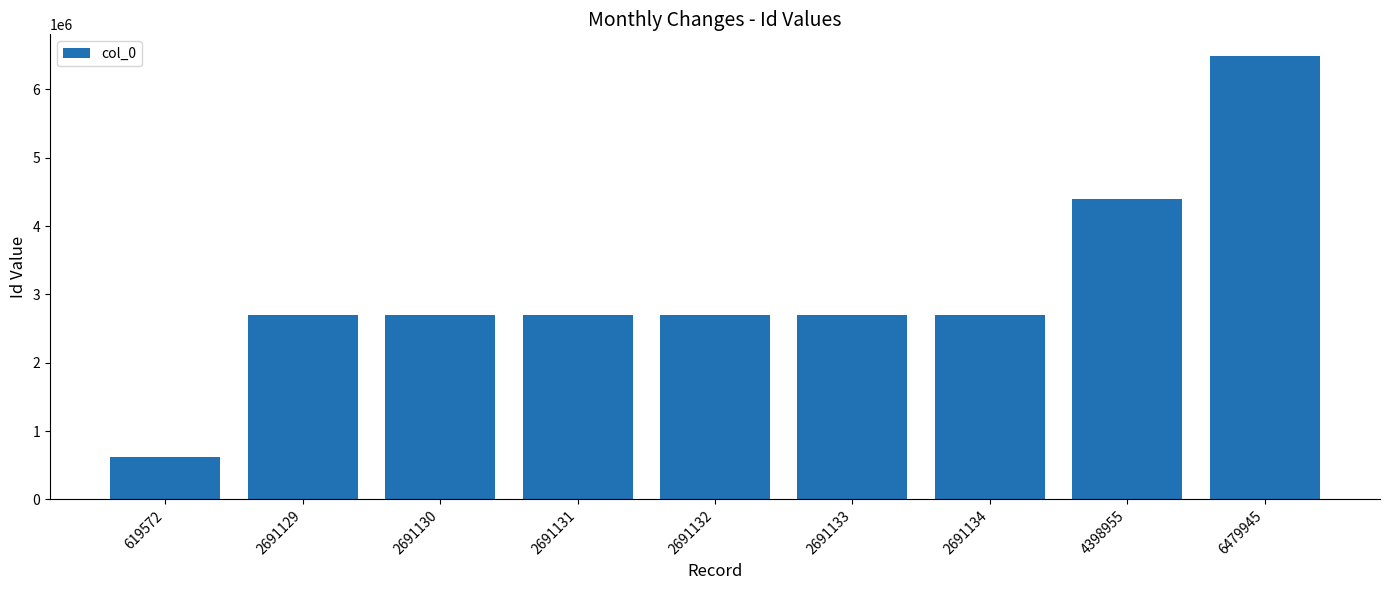

Which category has the highest value across all series?

6479945